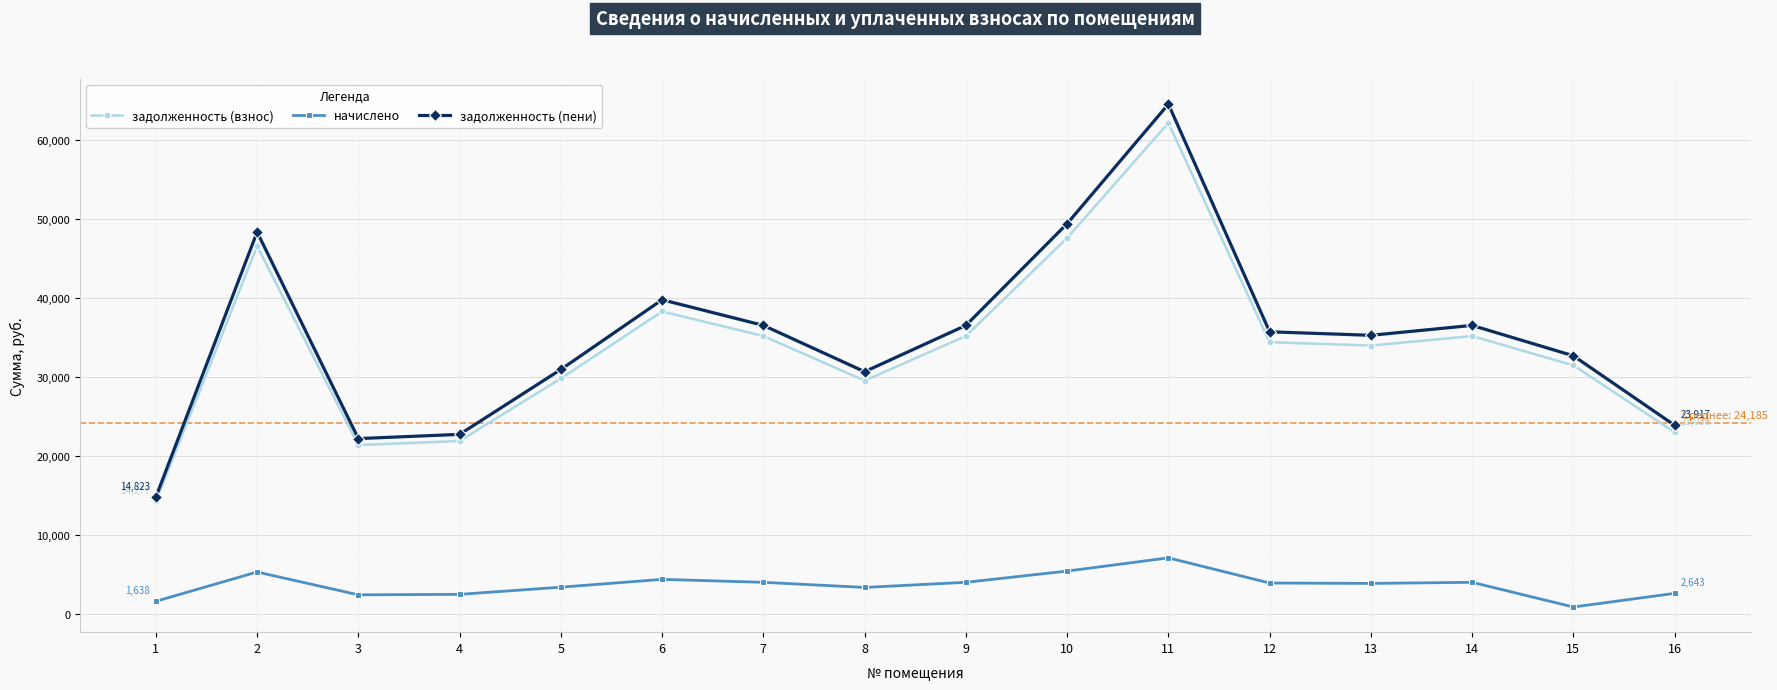

Which series changed the most between 13 and 15?

начислено